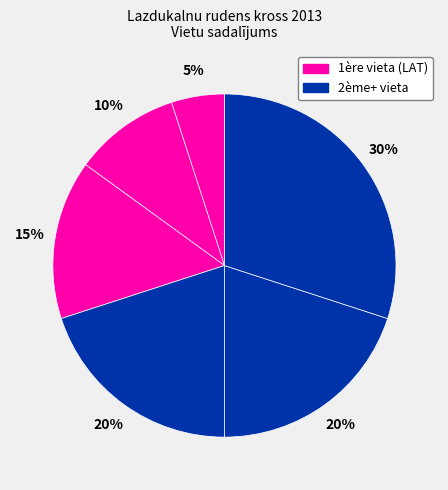

How many slices are in this pie chart?

6